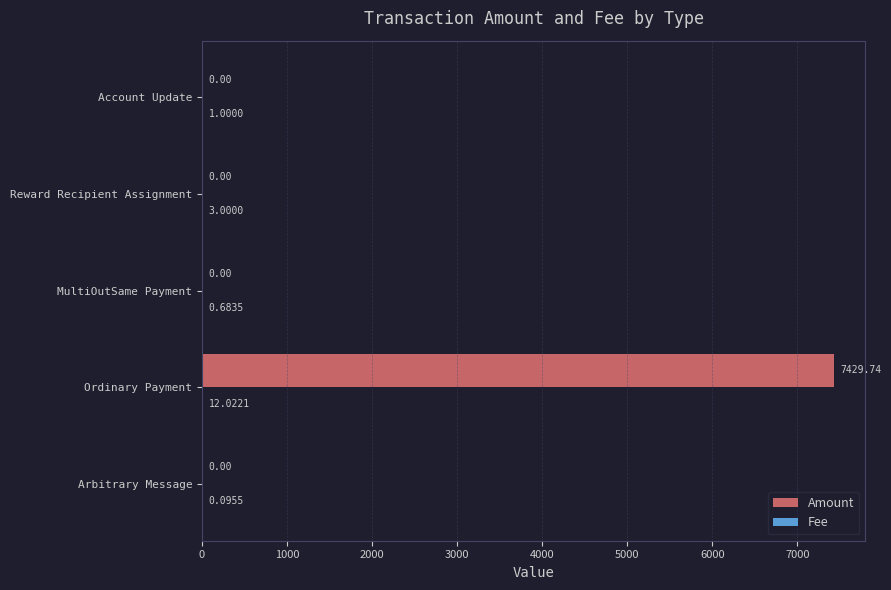

At which category is the sum across all series the highest?

Ordinary Payment